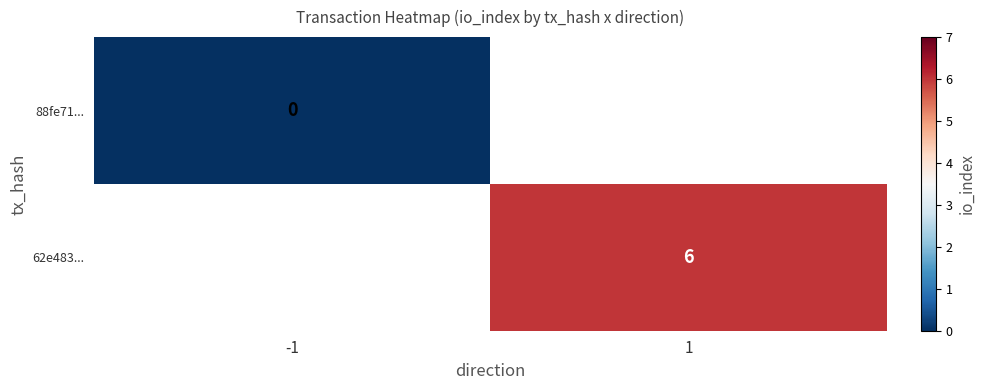

Is the value of 88fe71... at -1 greater than the value of 62e483... at 1?

No